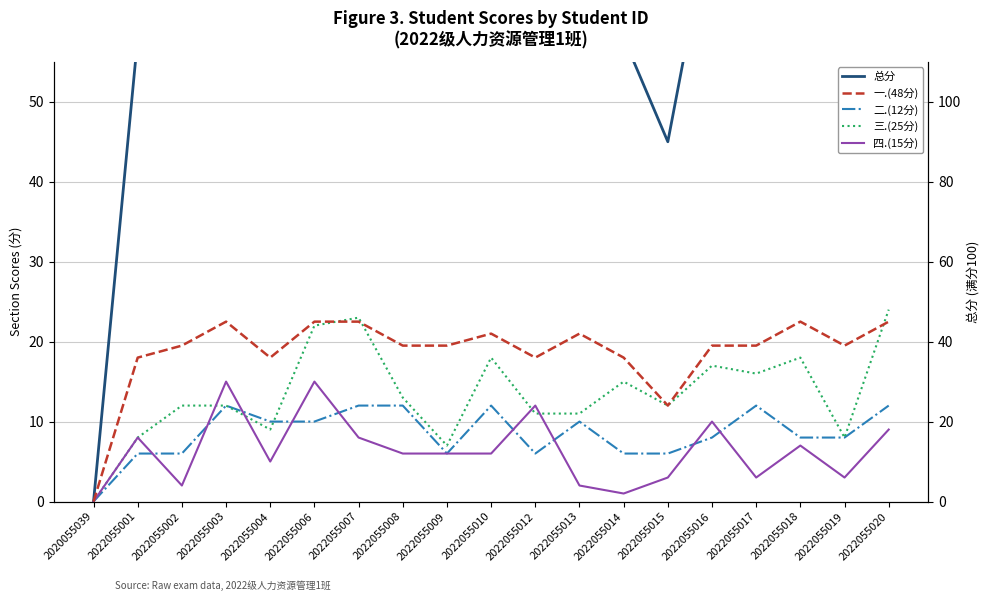

Is it true that 二.(12分) equals 6 at 2022055003?

False